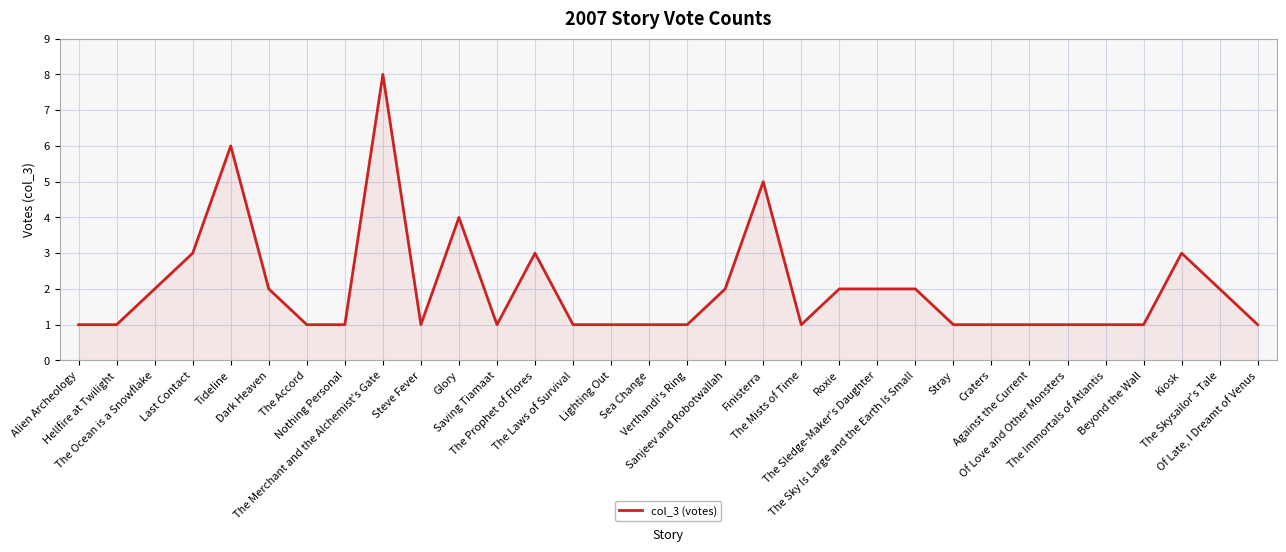

What is the approximate value at Finisterra?

5